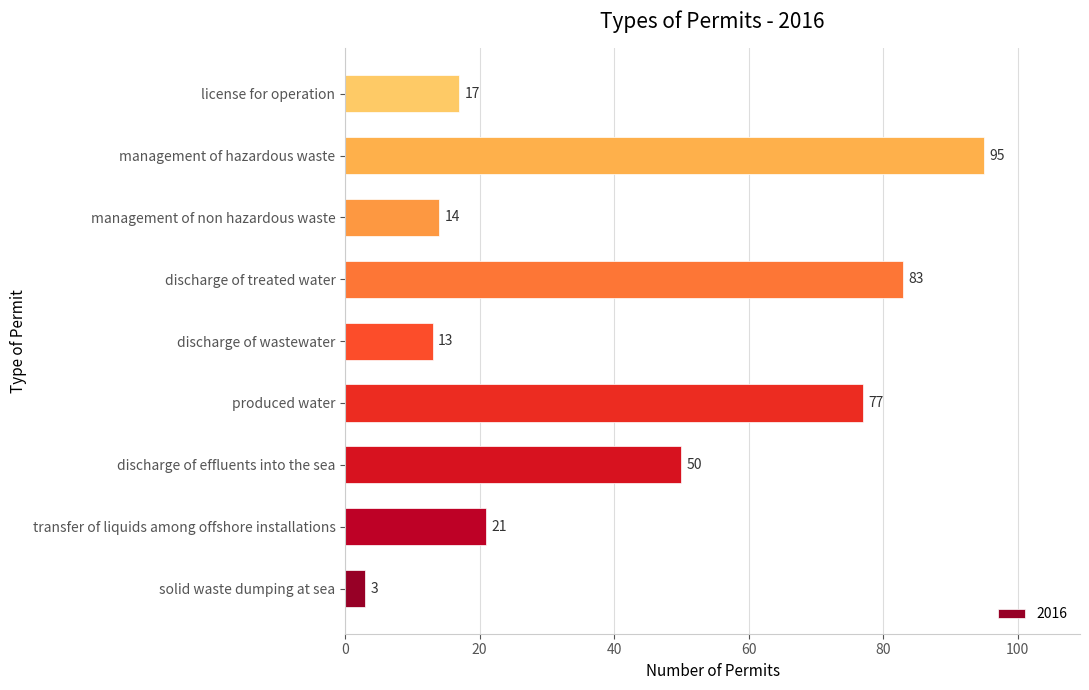

At which label is the value closest to 49?

discharge of effluents into the sea